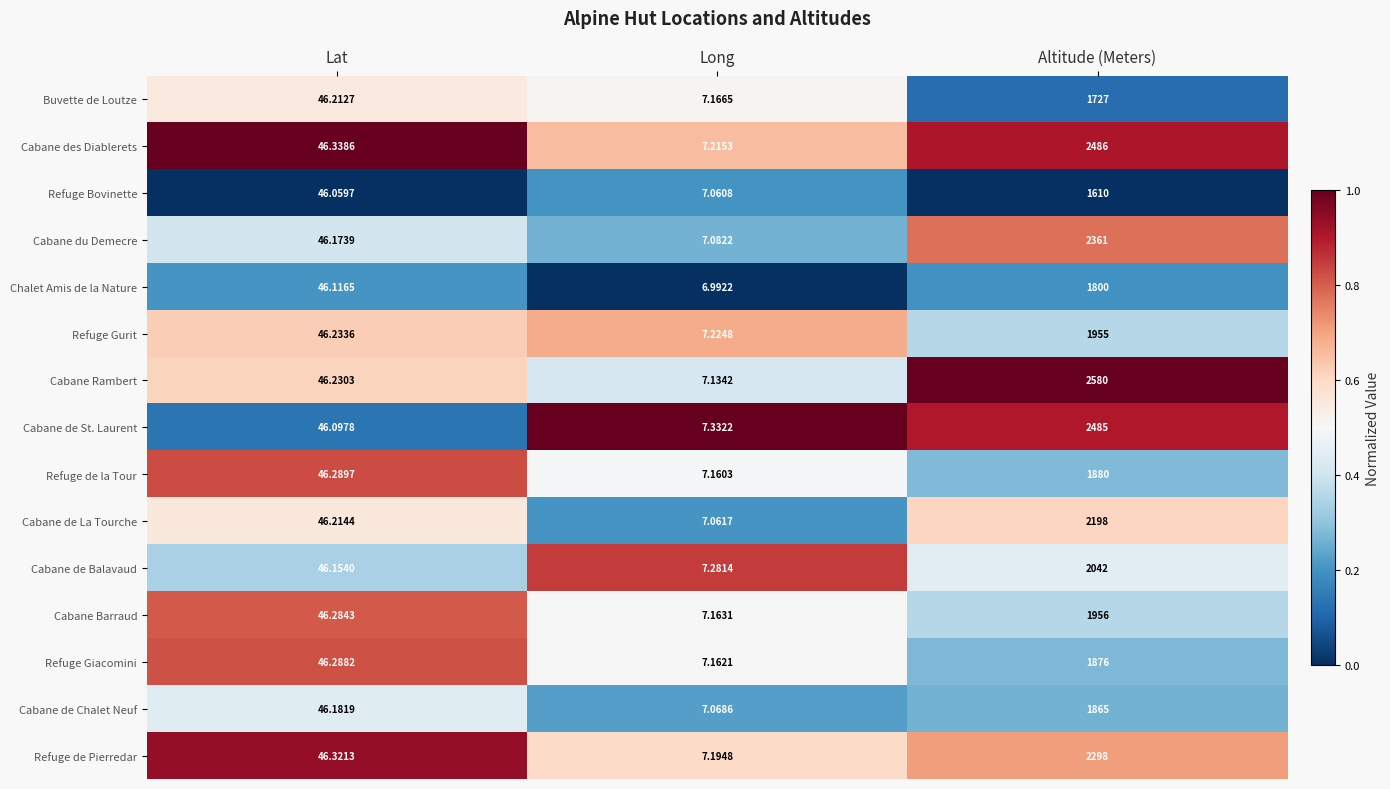

Which series has the largest range (max minus min)?

Cabane Rambert